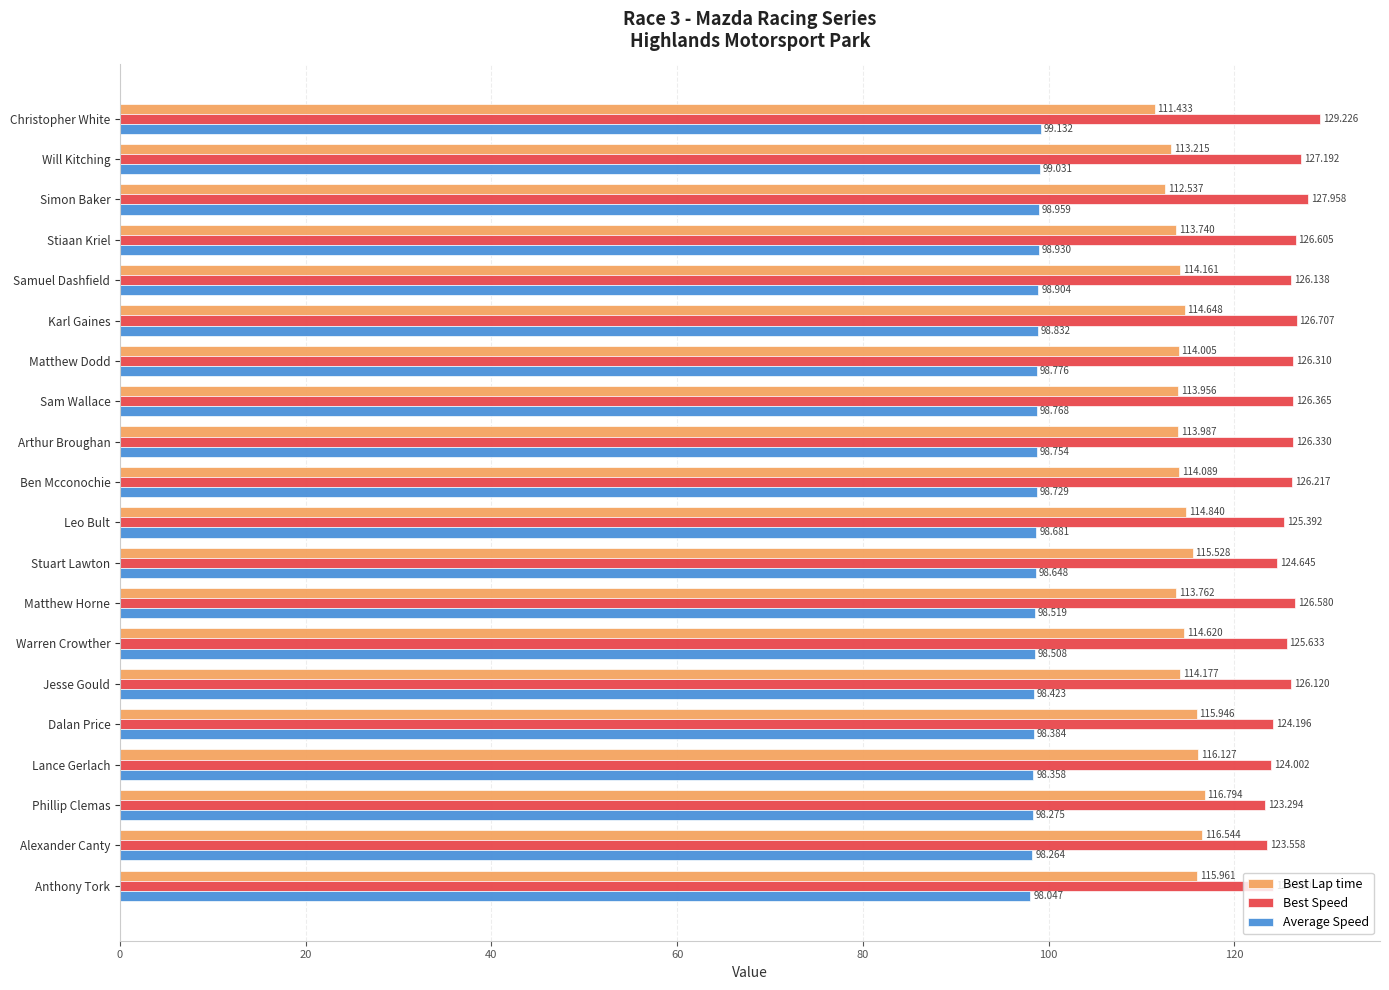

What is the lowest value of the Best Speed series?

123.3